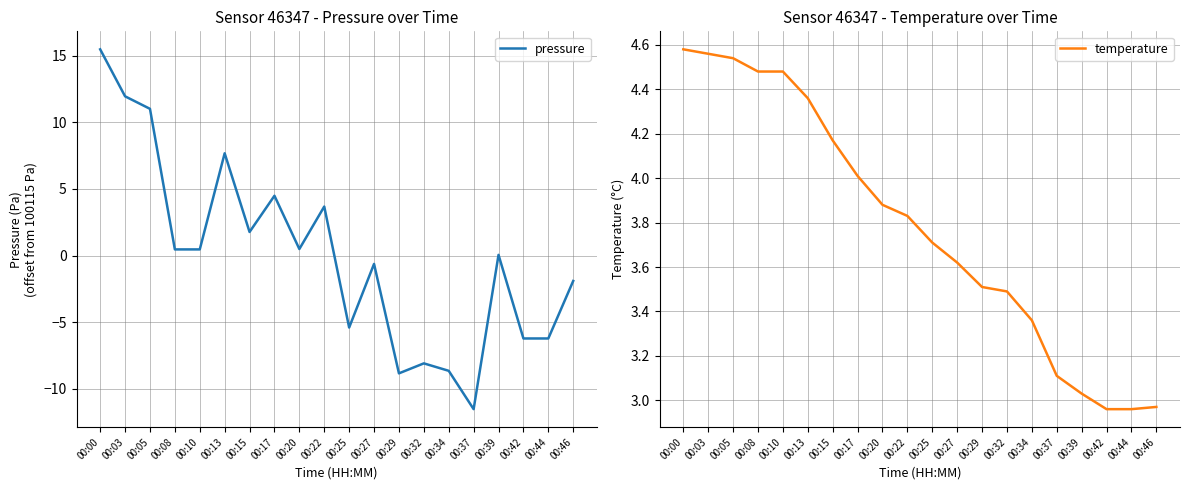

The value of pressure at 00:05 is 11.0. True or false?

True